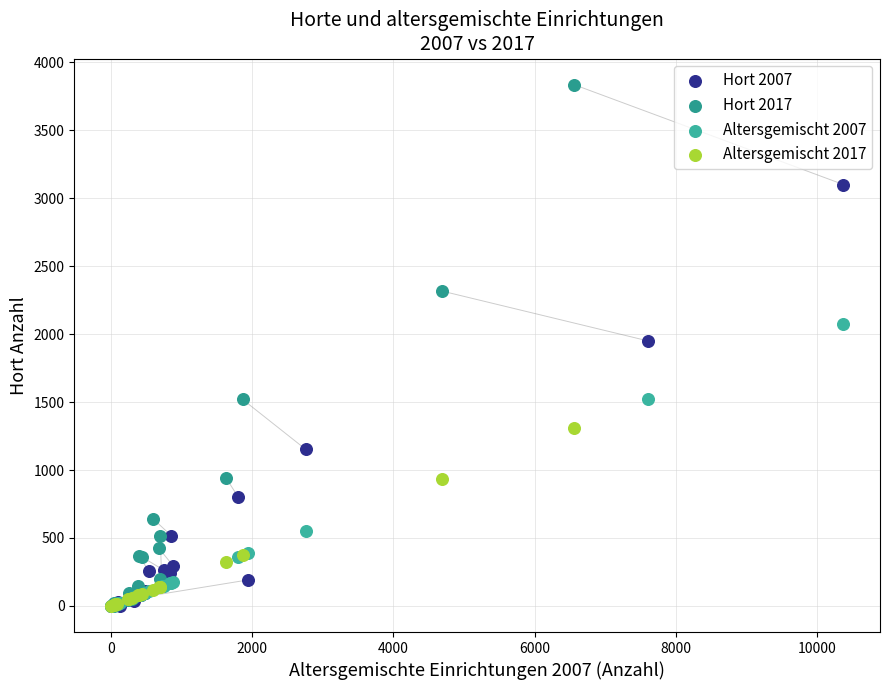

Which series contains the highest Y value?

Hort 2017